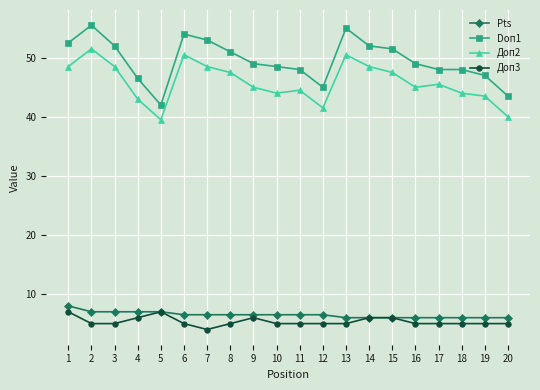

What is the average value of the Доп2 series?

45.9